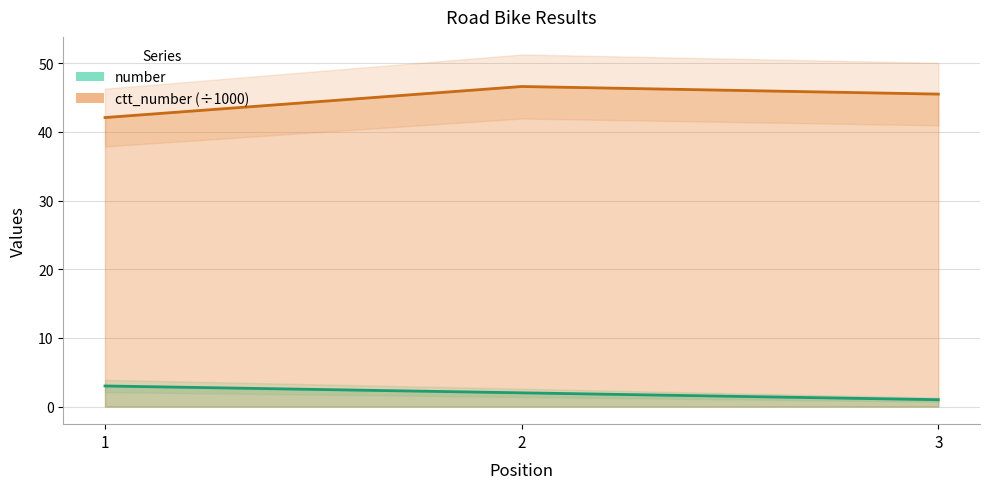

Between 2 and 3, which is larger?

2